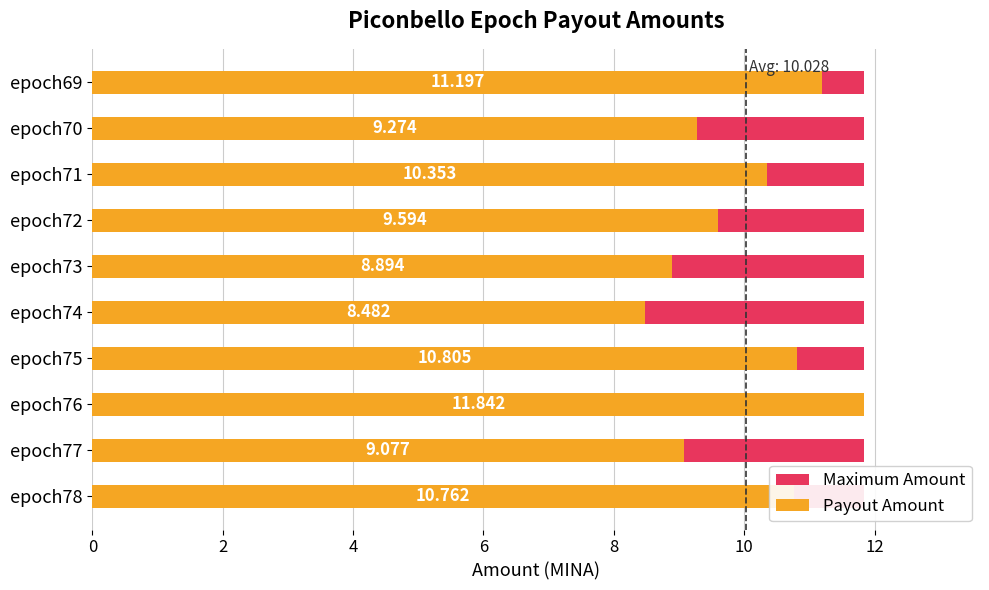

Which series has the largest total across all categories?

Payout Amount